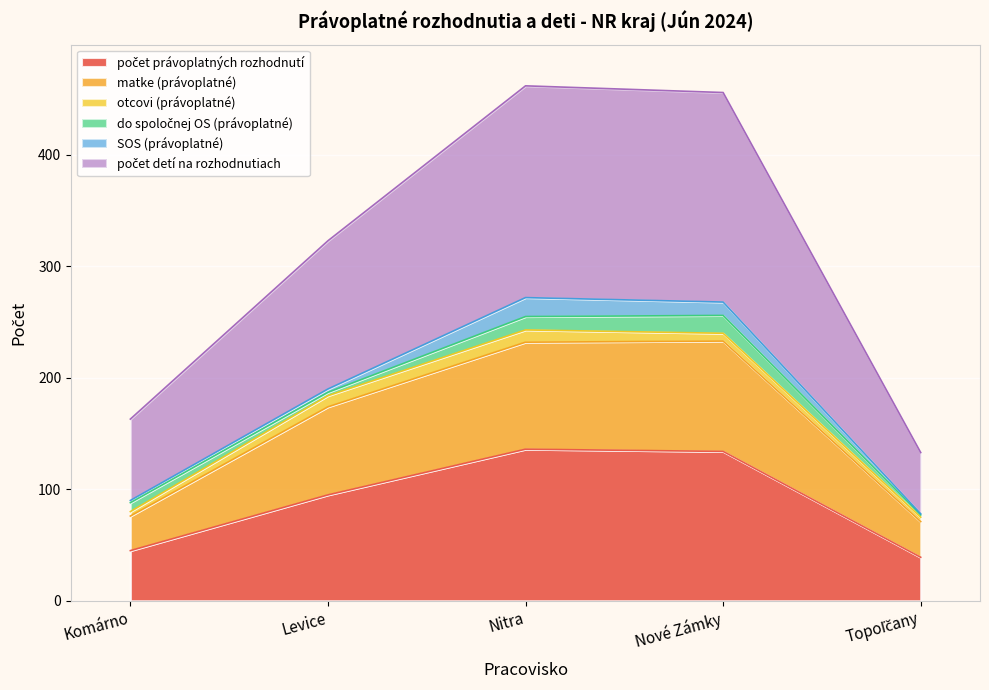

True or false: matke (právoplatné) has a value of 166 at Nové Zámky.

False